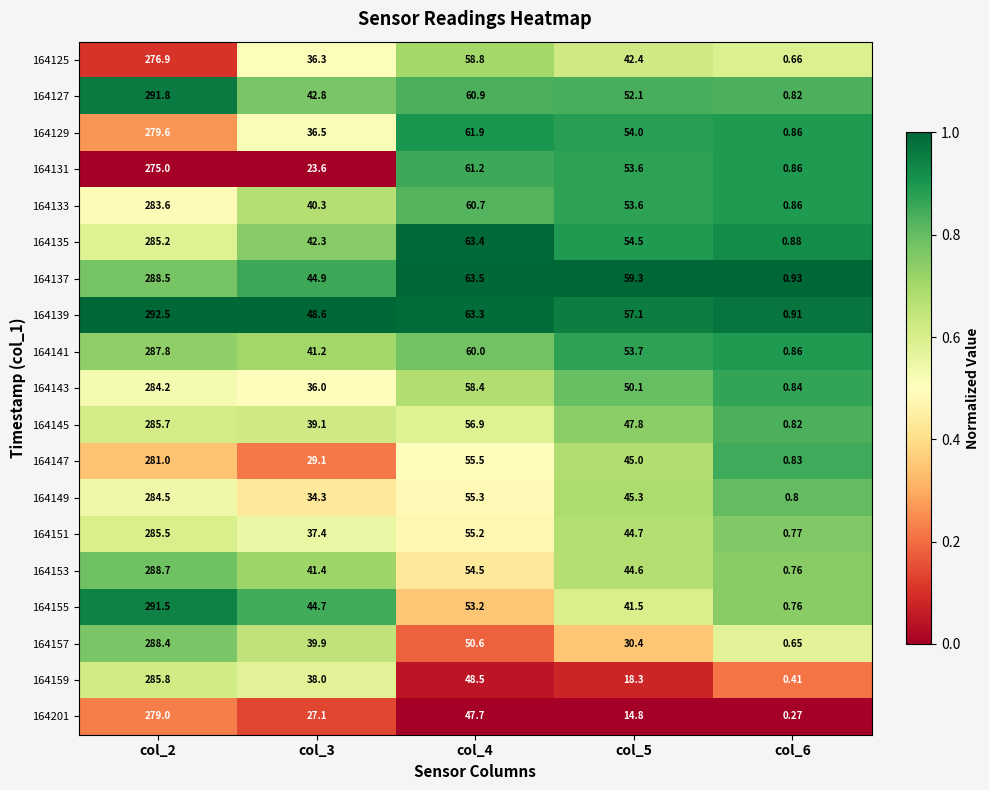

How many data points does each series have?

5